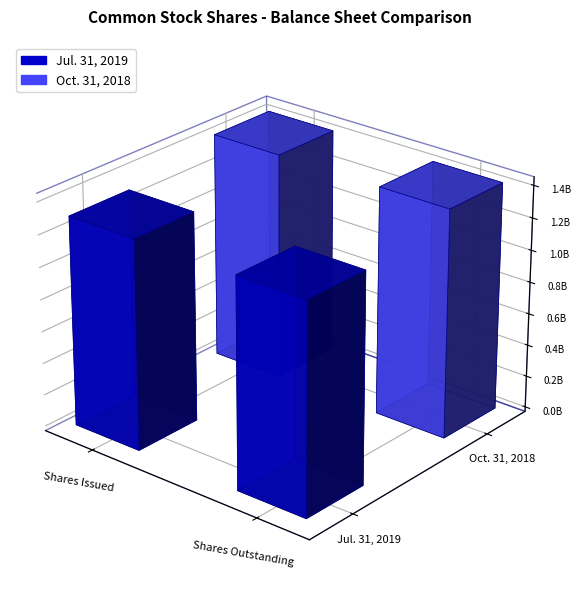

What is the maximum value shown in the chart?

1423000000